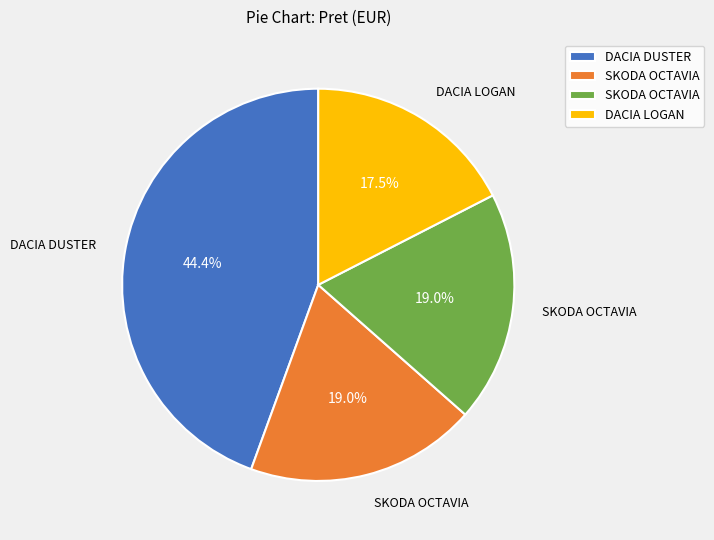

Does any single category account for the majority?

No